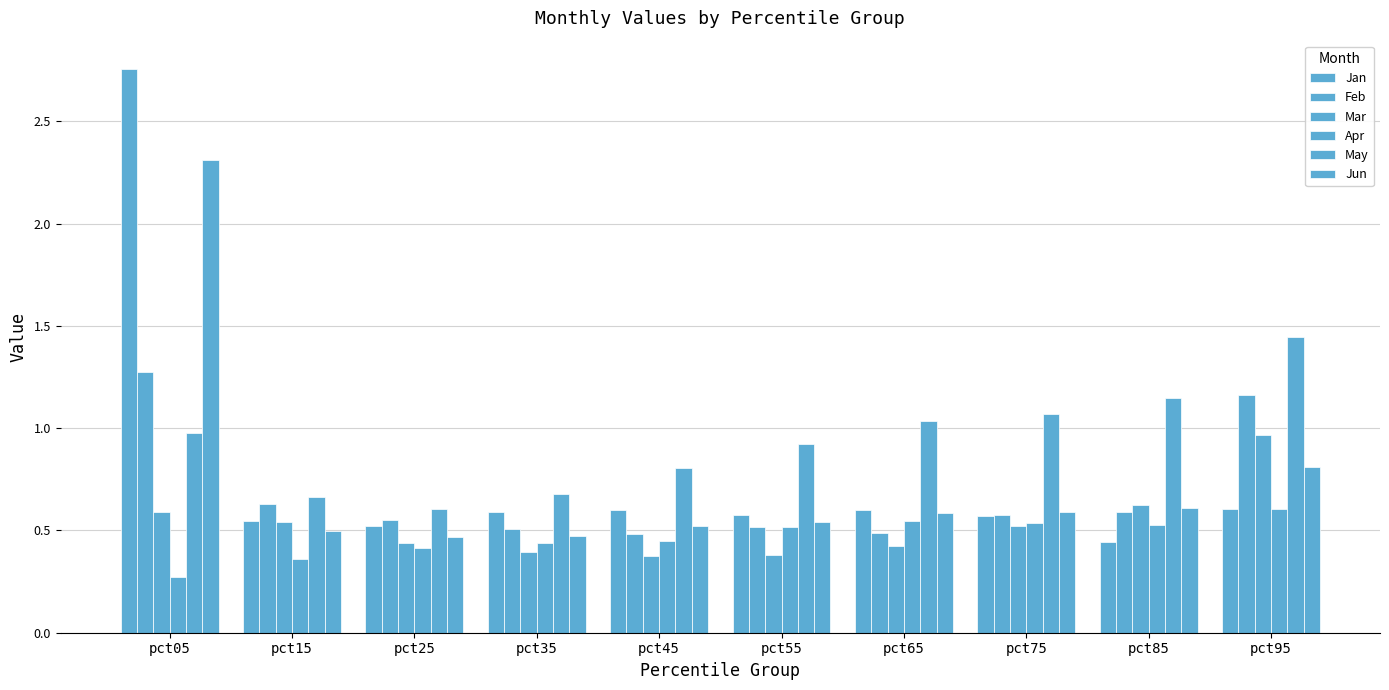

Reading left to right, extract all data points from this chart.

Jan: 2.8	0.5	0.5	0.6	0.6	0.6	0.6	0.6	0.4	0.6
Feb: 1.3	0.6	0.6	0.5	0.5	0.5	0.5	0.6	0.6	1.2
Mar: 0.6	0.5	0.4	0.4	0.4	0.4	0.4	0.5	0.6	1.0
Apr: 0.3	0.4	0.4	0.4	0.4	0.5	0.5	0.5	0.5	0.6
May: 1.0	0.7	0.6	0.7	0.8	0.9	1.0	1.1	1.1	1.4
Jun: 2.3	0.5	0.5	0.5	0.5	0.5	0.6	0.6	0.6	0.8